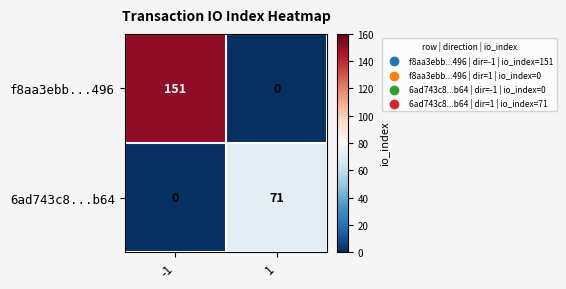

The 6ad743c8...b64 series shows -48 at -1. True or false?

False